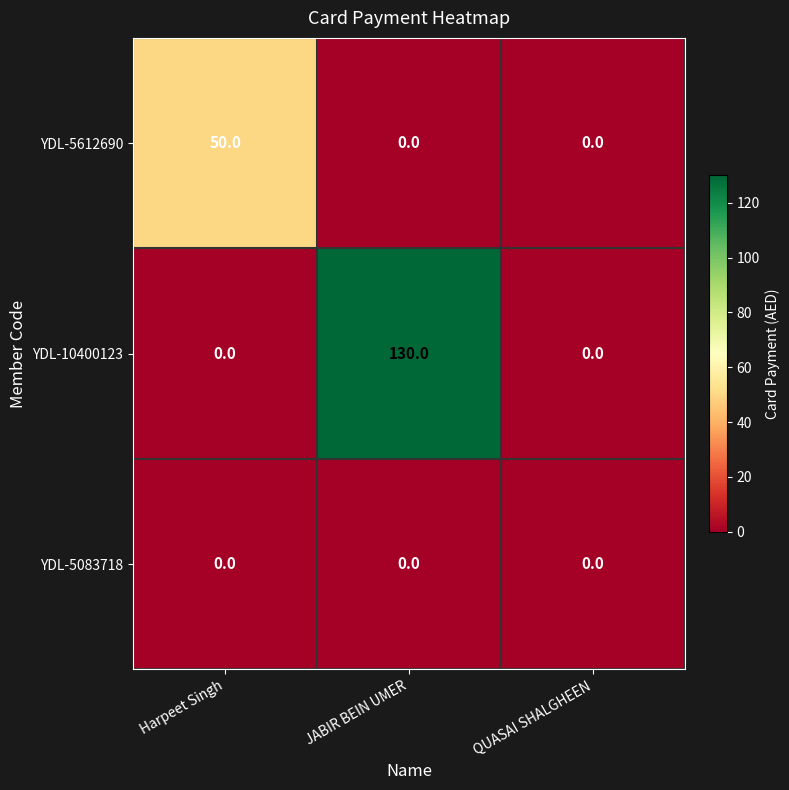

What value does the YDL-5612690 series have at Harpeet Singh?

50